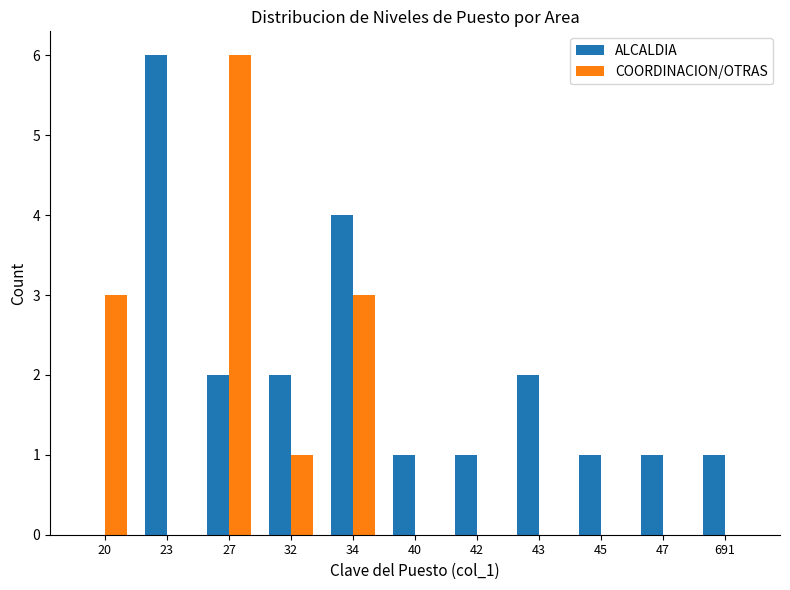

Is it true that ALCALDIA equals 6 at 23?

True